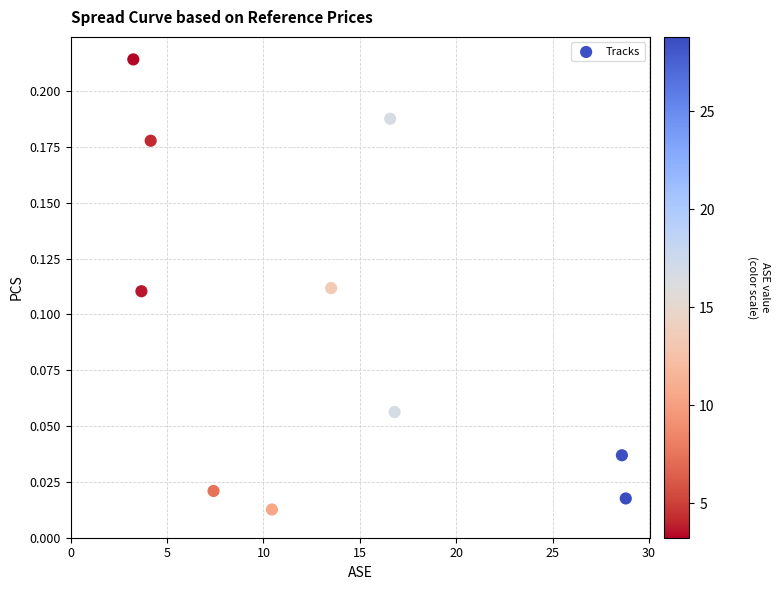

What is the range of X values (max minus min)?

25.5